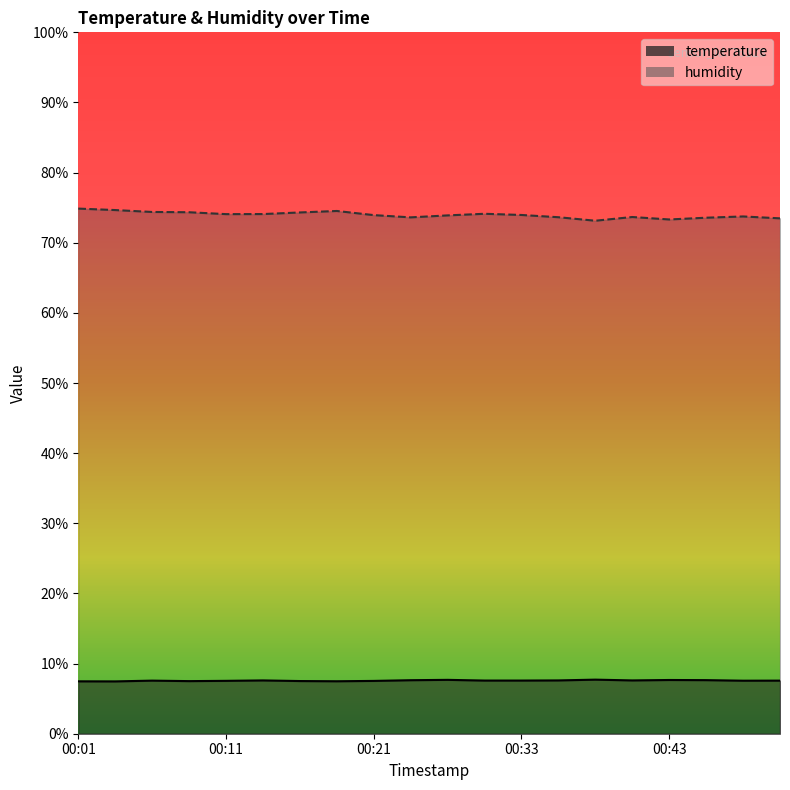

Which has a higher value, 00:41 or 00:26?

00:26